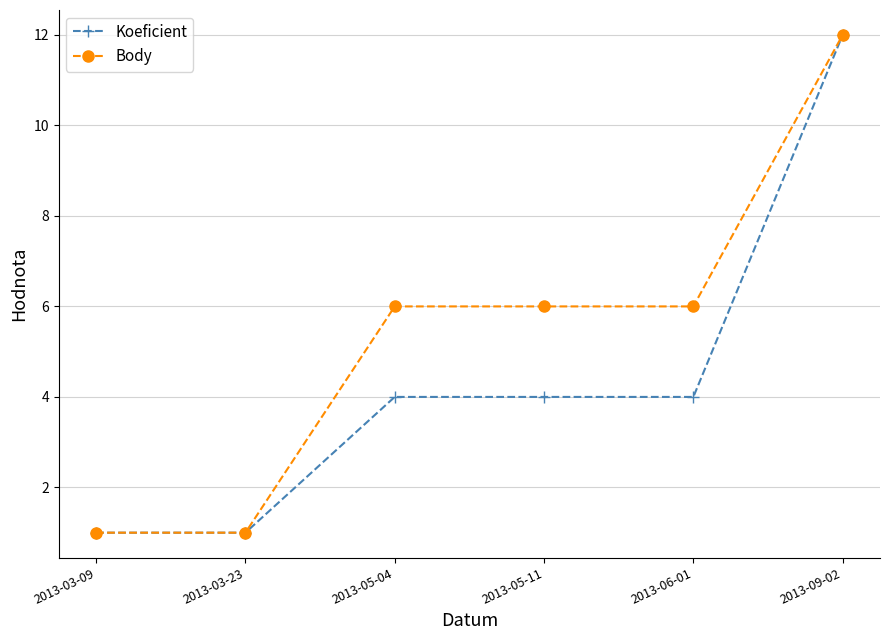

What are all the series names shown in the legend?

Koeficient, Body